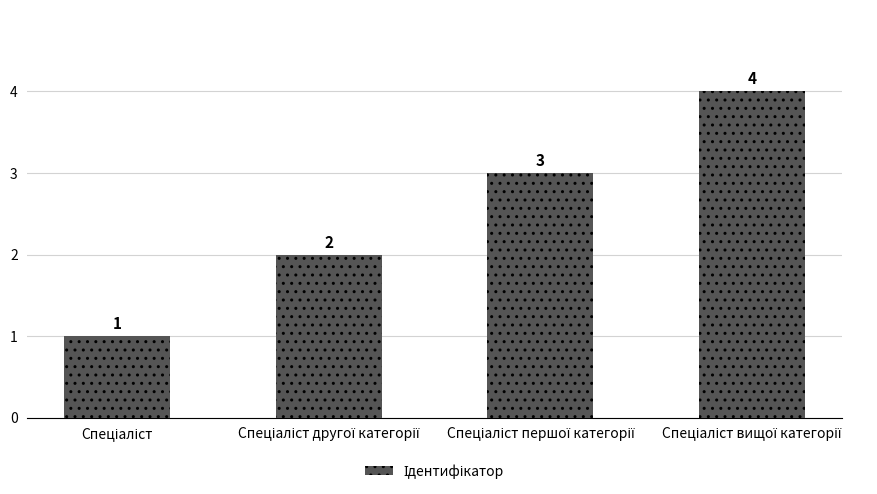

What is the greatest value displayed?

4